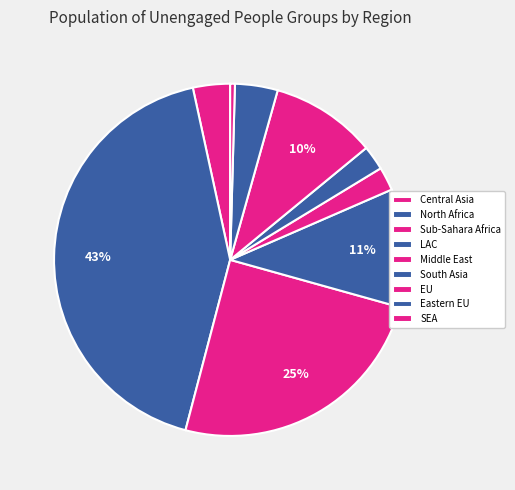

The LAC slice represents 1% of the pie. True or false?

False